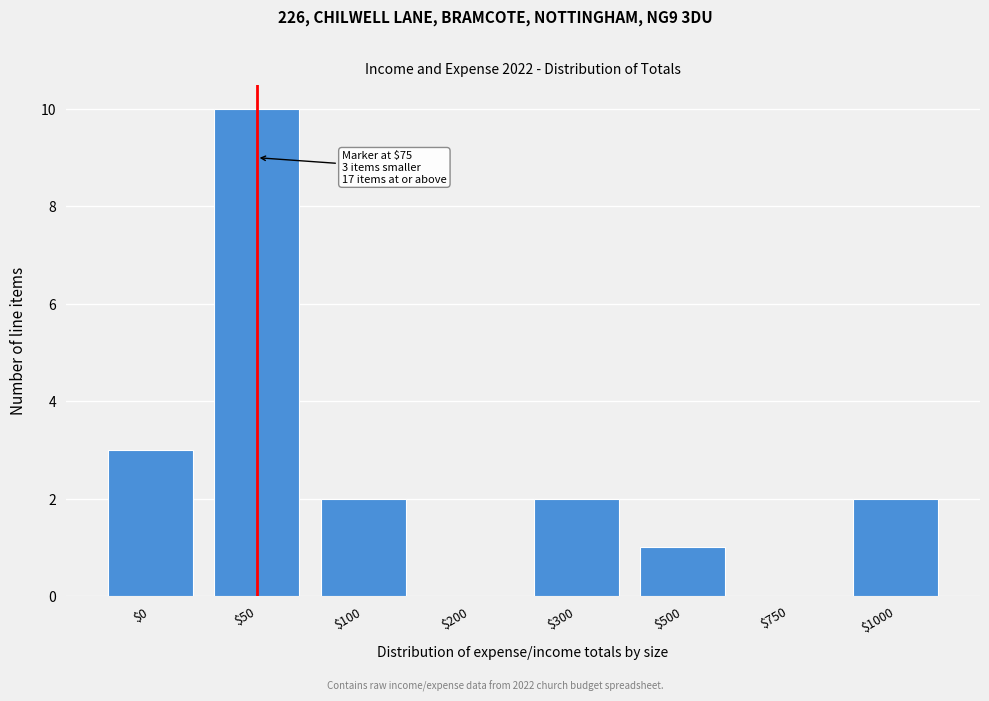

The value at $1000 is 1. True or false?

False